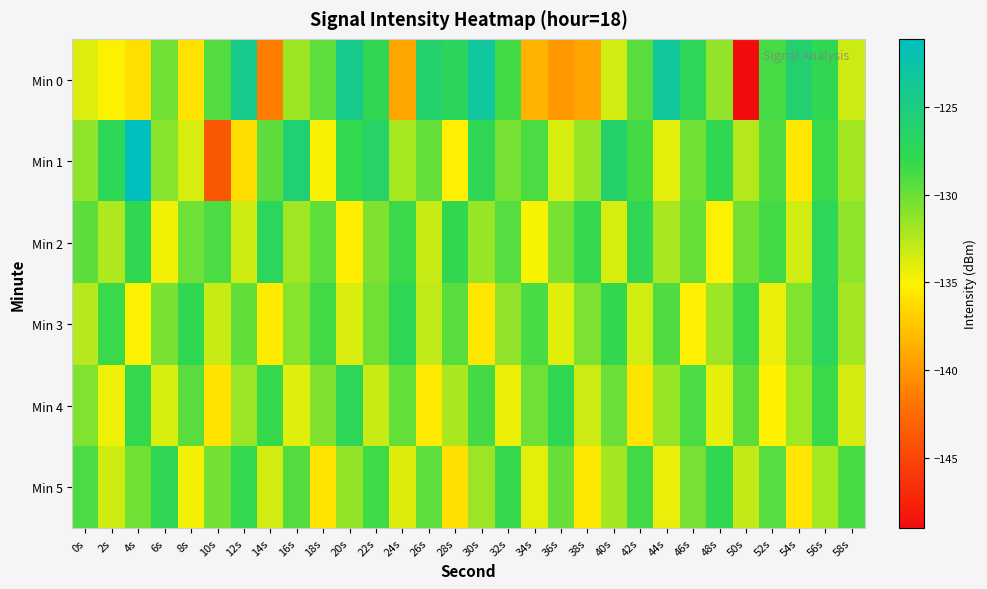

Reading left to right, transcribe all the data shown in this chart.

Min 0: 0s=-133.9	2s=-134.9	4s=-136.1	6s=-130.3	8s=-135.9	10s=-129.2	12s=-124.3	14s=-141.4	16s=-131.6	18s=-129.6	20s=-124.3	22s=-127.8	24s=-139.3	26s=-126.1	28s=-127.1	30s=-123.2	32s=-128.7	34s=-138.5	36s=-139.9	38s=-139.3	40s=-133.5	42s=-129.4	44s=-123.4	46s=-127.5	48s=-131.3	50s=-149.0	52s=-128.7	54s=-125.9	56s=-127.8	58s=-133.4
Min 1: 0s=-131.3	2s=-127.4	4s=-121.1	6s=-131.0	8s=-133.7	10s=-143.8	12s=-136.2	14s=-129.5	16s=-125.7	18s=-134.9	20s=-128.0	22s=-126.5	24s=-132.1	26s=-129.8	28s=-135.2	30s=-127.6	32s=-130.4	34s=-128.9	36s=-133.7	38s=-131.5	40s=-126.3	42s=-128.7	44s=-134.1	46s=-130.2	48s=-127.8	50s=-132.5	52s=-129.1	54s=-135.6	56s=-128.3	58s=-131.9
Min 2: 0s=-129.5	2s=-132.3	4s=-127.8	6s=-134.6	8s=-130.1	10s=-128.9	12s=-133.4	14s=-127.2	16s=-131.8	18s=-129.6	20s=-135.3	22s=-130.7	24s=-128.4	26s=-133.1	28s=-127.9	30s=-131.5	32s=-129.3	34s=-134.8	36s=-130.5	38s=-128.1	40s=-133.7	42s=-127.6	44s=-132.2	46s=-129.9	48s=-135.0	50s=-130.3	52s=-128.6	54s=-133.5	56s=-127.4	58s=-131.2
Min 3: 0s=-132.6	2s=-128.3	4s=-134.9	6s=-130.5	8s=-127.8	10s=-133.2	12s=-129.7	14s=-135.4	16s=-131.0	18s=-128.6	20s=-133.8	22s=-130.2	24s=-127.5	26s=-132.9	28s=-129.4	30s=-135.7	32s=-131.3	34s=-128.8	36s=-134.0	38s=-130.6	40s=-127.9	42s=-133.5	44s=-129.1	46s=-135.2	48s=-131.7	50s=-128.4	52s=-134.3	54s=-130.8	56s=-127.2	58s=-132.0
Min 4: 0s=-130.8	2s=-134.5	4s=-128.1	6s=-133.7	8s=-129.4	10s=-135.9	12s=-131.6	14s=-128.2	16s=-134.0	18s=-130.7	20s=-127.4	22s=-133.1	24s=-129.8	26s=-135.5	28s=-132.2	30s=-128.7	32s=-134.4	34s=-130.1	36s=-127.7	38s=-133.3	40s=-130.0	42s=-135.8	44s=-131.5	46s=-128.9	48s=-134.2	50s=-129.5	52s=-135.1	54s=-131.8	56s=-128.3	58s=-133.6
Min 5: 0s=-128.9	2s=-133.4	4s=-130.2	6s=-127.6	8s=-134.7	10s=-130.3	12s=-128.0	14s=-133.5	16s=-129.2	18s=-135.8	20s=-131.4	22s=-128.5	24s=-133.9	26s=-129.6	28s=-136.0	30s=-131.7	32s=-128.2	34s=-134.1	36s=-129.9	38s=-135.6	40s=-132.0	42s=-128.6	44s=-134.3	46s=-130.4	48s=-127.8	50s=-133.0	52s=-129.3	54s=-135.7	56s=-132.1	58s=-128.8